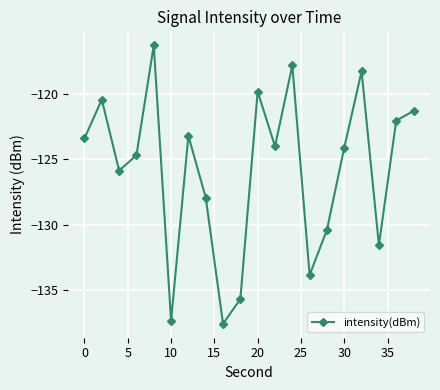

What is the value of the 4th point from the left?

-124.7